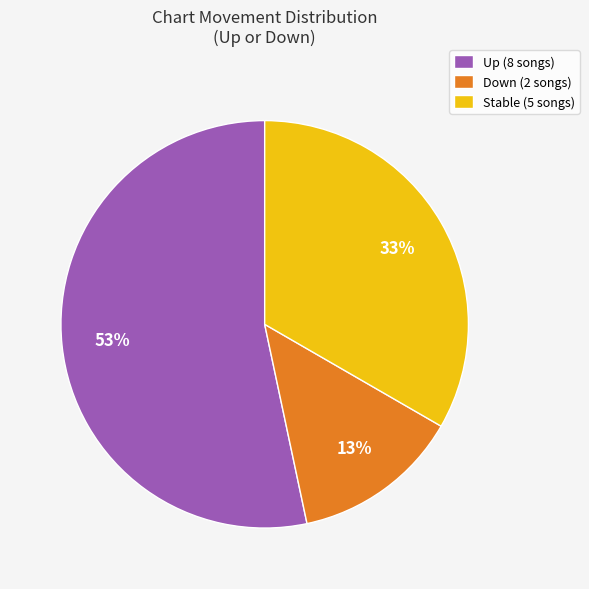

Combined, do Up (8 songs) and Stable (5 songs) account for over 50%?

Yes